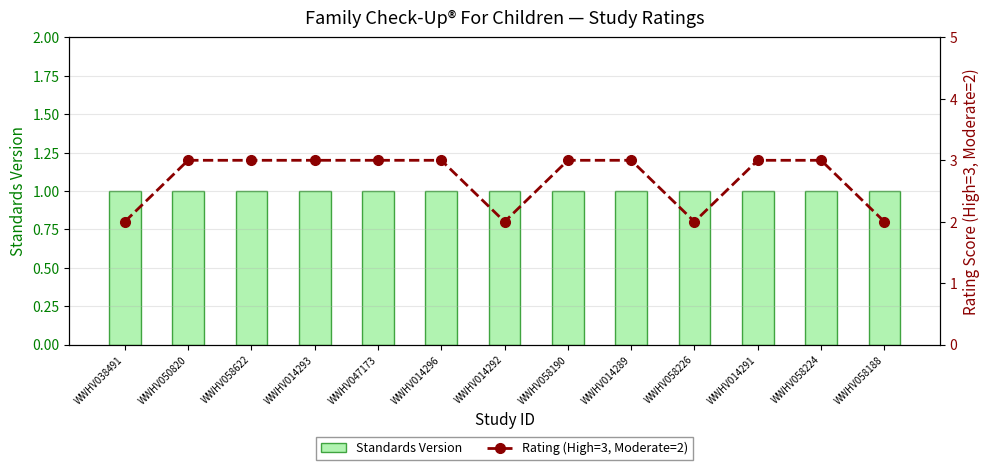

True or false: Standards Version has a value of 1 at WWHV038491.

True